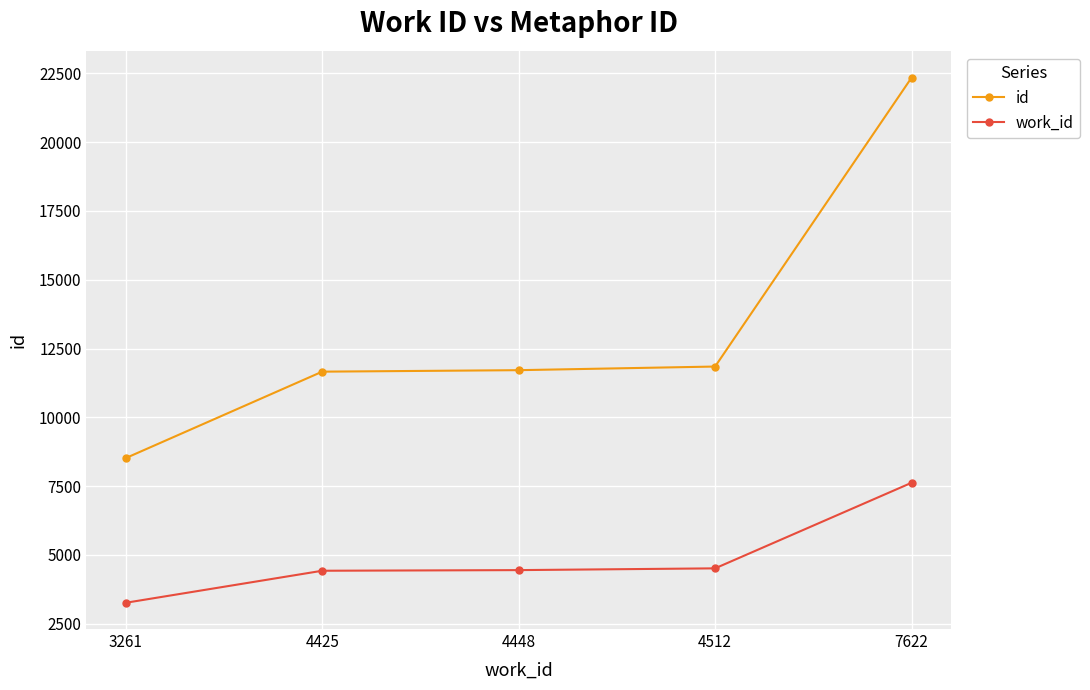

True or false: work_id and id cross at least once.

False